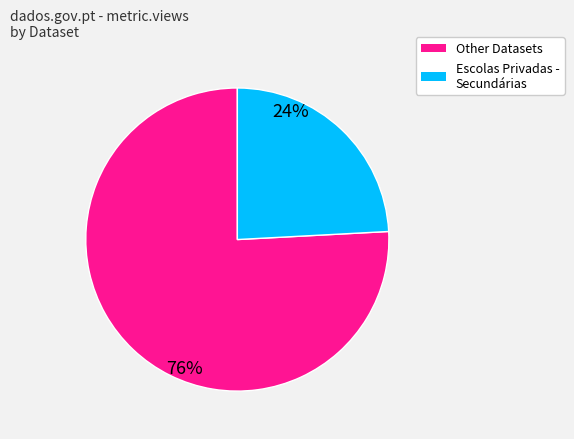

Count the number of slices in the pie.

2